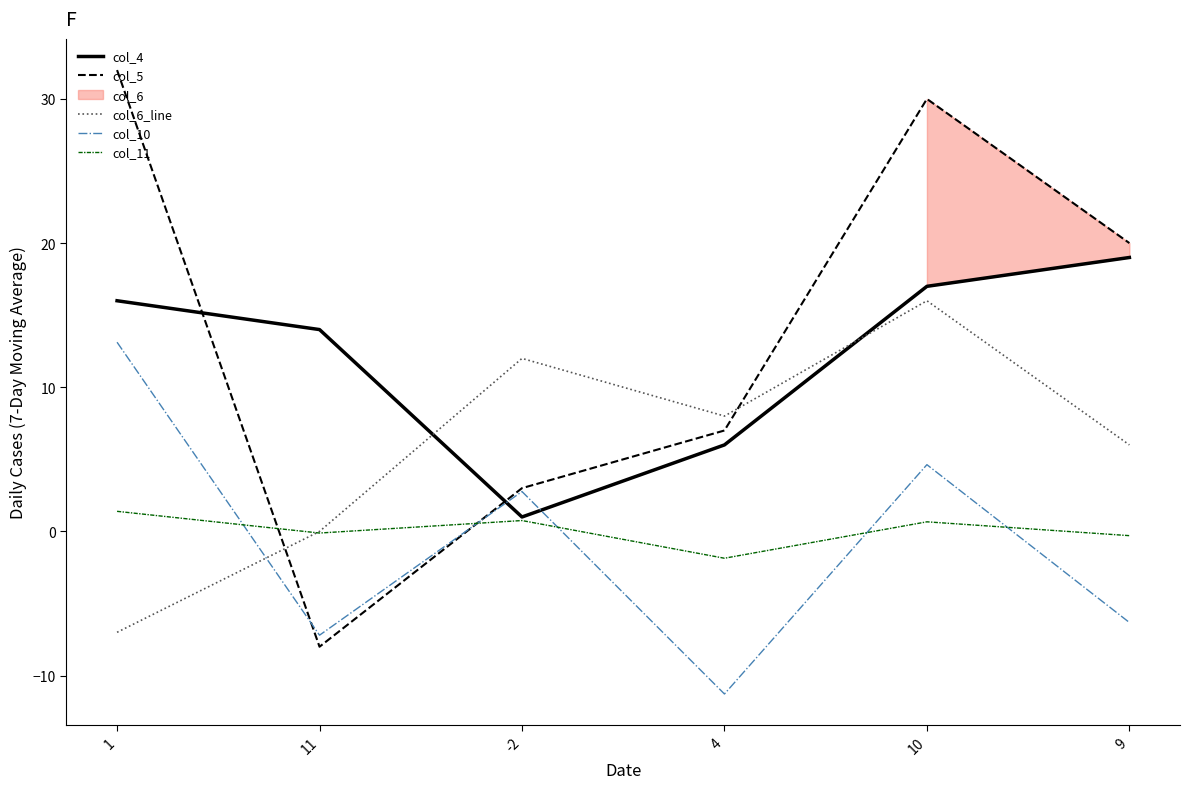

At which category does col_10 reach its first local valley?

11